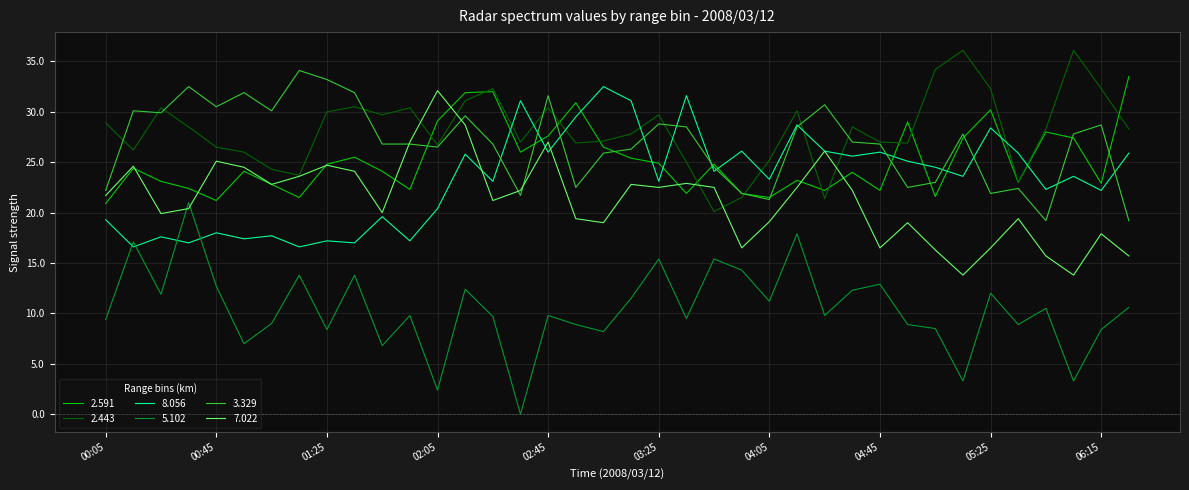

What is the lowest value of the 2.443 series?

20.1